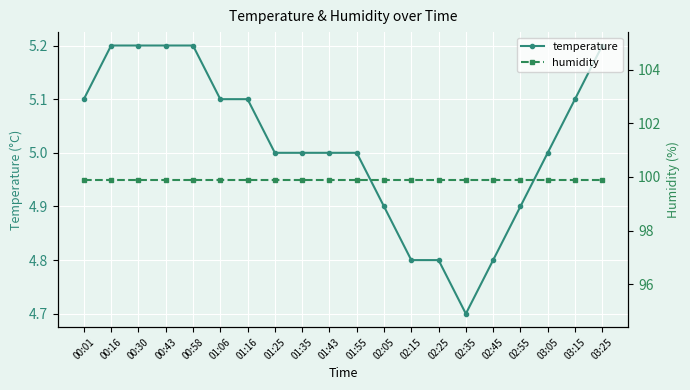

What is the minimum value shown in the chart?

4.7